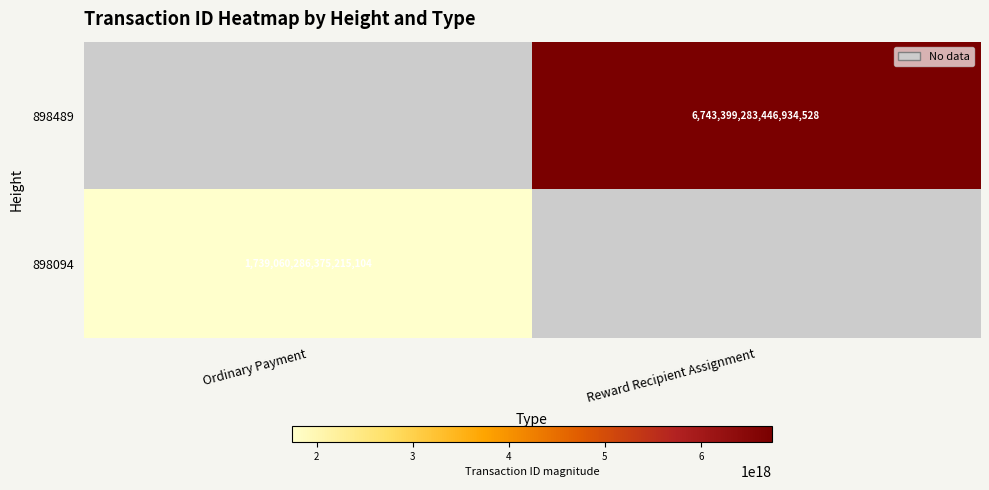

The value of 898094 at Ordinary Payment is 1739060286375215104. True or false?

True